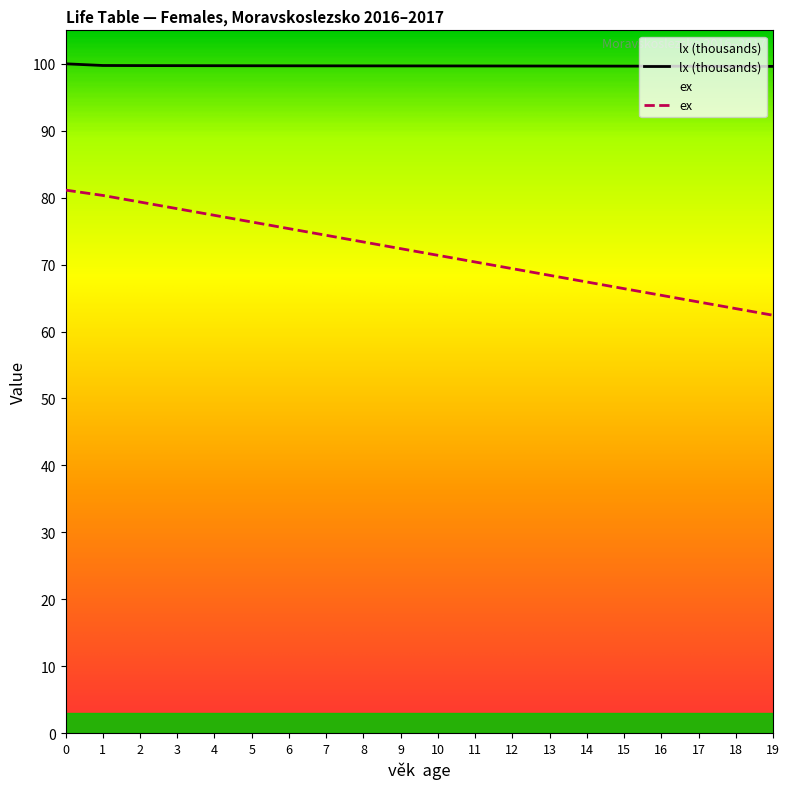

Is it true that ex equals 66.4 at 15?

True